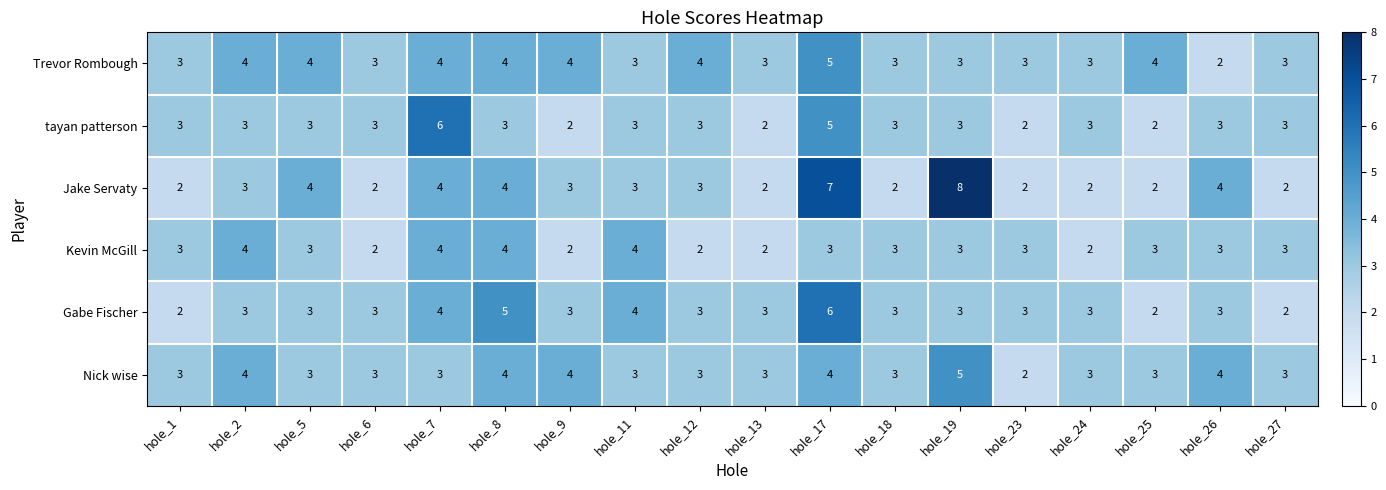

What is the total value across all series at hole_27?

16